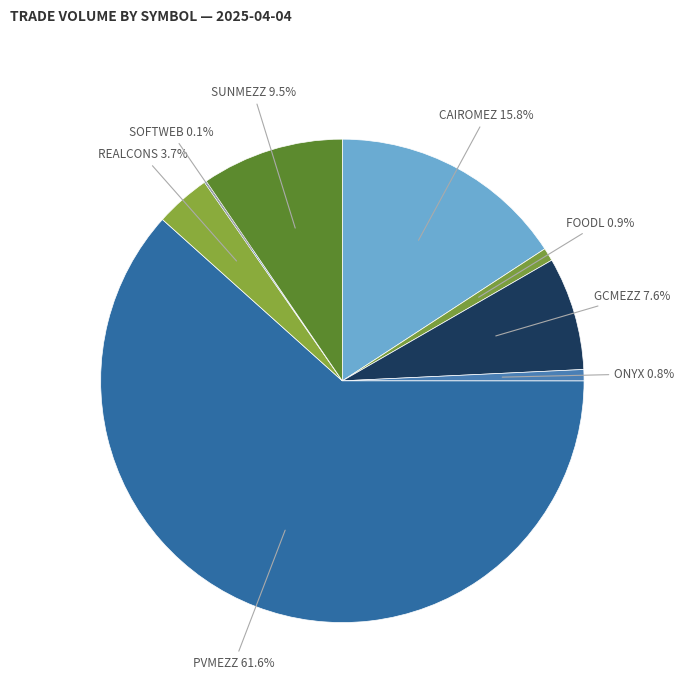

Is there any slice that represents more than half of the pie?

Yes